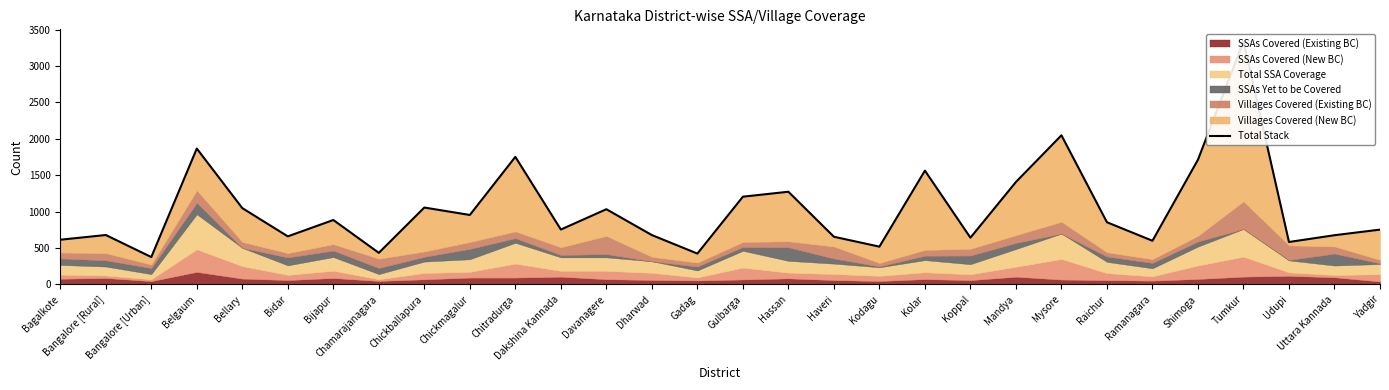

Between Koppal and Haveri, which is larger?

Haveri